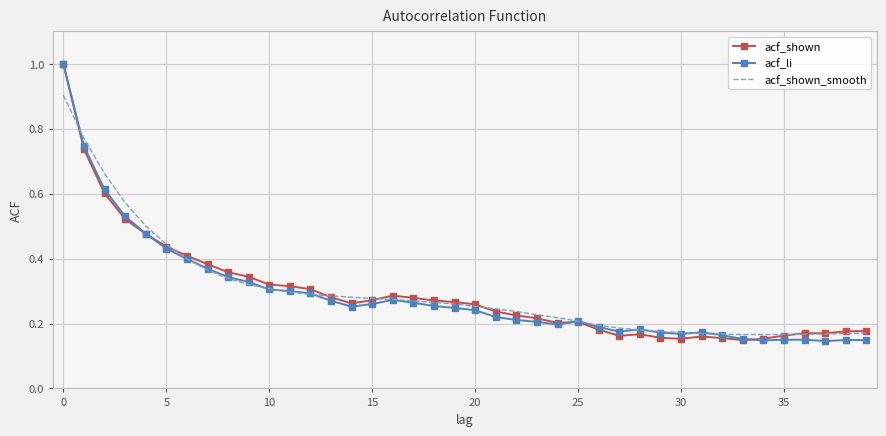

Reading left to right, transcribe all the data shown in this chart.

acf_shown: 1.0	0.7	0.6	0.5	0.5	0.4	0.4	0.4	0.4	0.3	0.3	0.3	0.3	0.3	0.3	0.3	0.3	0.3	0.3	0.3	0.3	0.2	0.2	0.2	0.2	0.2	0.2	0.2	0.2	0.2	0.2	0.2	0.2	0.1	0.2	0.2	0.2	0.2	0.2	0.2
acf_li: 1.0	0.7	0.6	0.5	0.5	0.4	0.4	0.4	0.3	0.3	0.3	0.3	0.3	0.3	0.3	0.3	0.3	0.3	0.3	0.2	0.2	0.2	0.2	0.2	0.2	0.2	0.2	0.2	0.2	0.2	0.2	0.2	0.2	0.2	0.1	0.1	0.1	0.1	0.1	0.1
acf_shown_smooth: 0.9	0.8	0.7	0.6	0.5	0.4	0.4	0.4	0.3	0.3	0.3	0.3	0.3	0.3	0.3	0.3	0.3	0.3	0.3	0.3	0.3	0.2	0.2	0.2	0.2	0.2	0.2	0.2	0.2	0.2	0.2	0.2	0.2	0.2	0.2	0.2	0.2	0.2	0.2	0.2